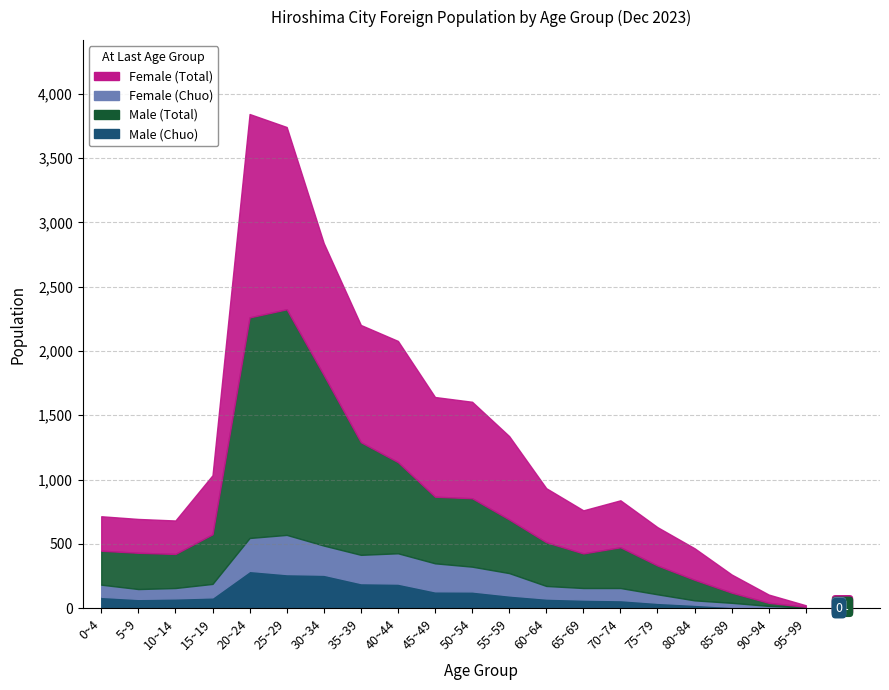

At which label does Male (Chuo) reach its minimum?

95~99